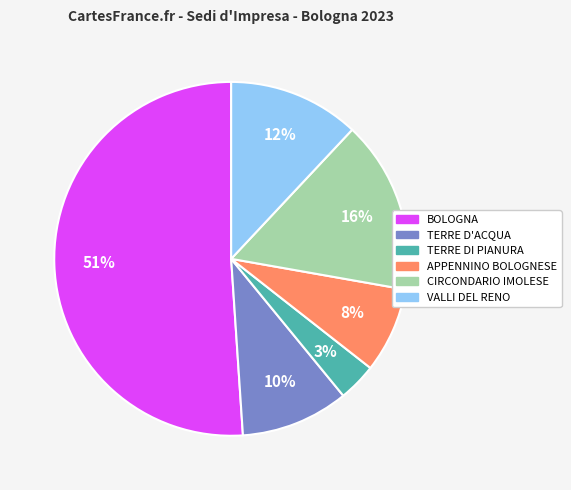

To the nearest percent, what is the average slice percentage?

17%